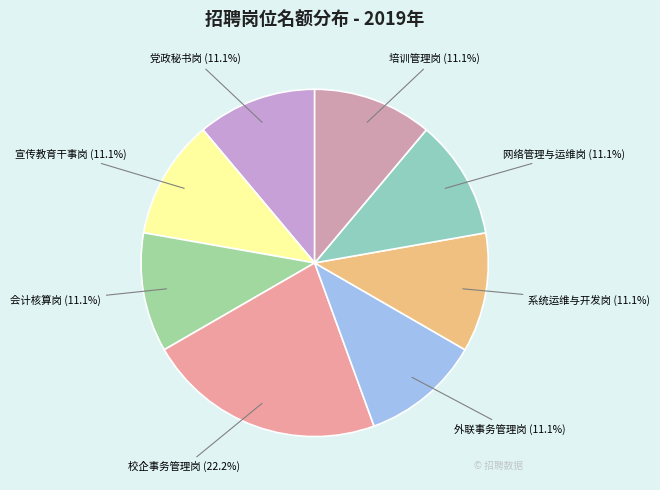

What is the ratio of the value at 校企事务管理岗 to the value at 党政秘书岗?

2.0